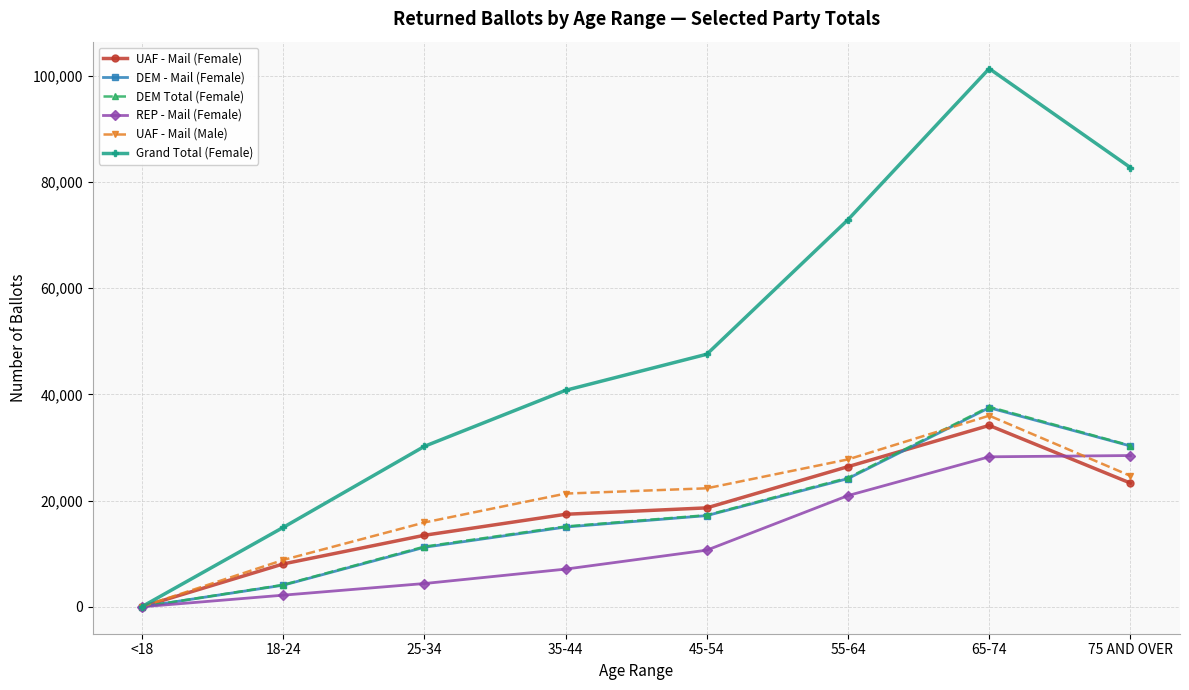

What position from the left is 65-74?

7